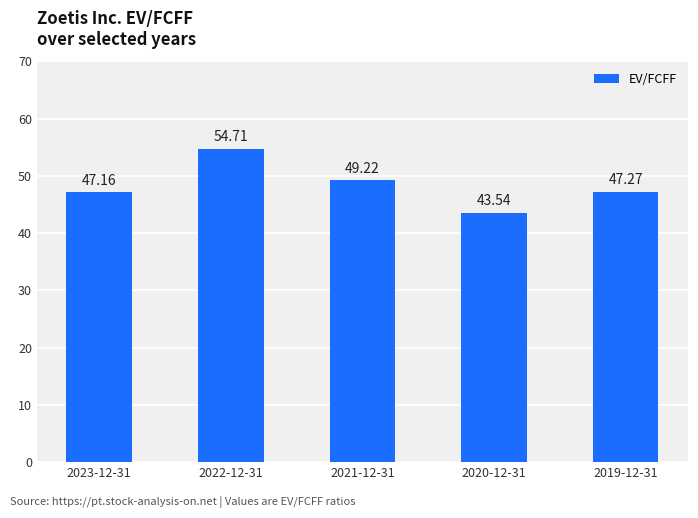

What is the minimum value shown in the chart?

43.5